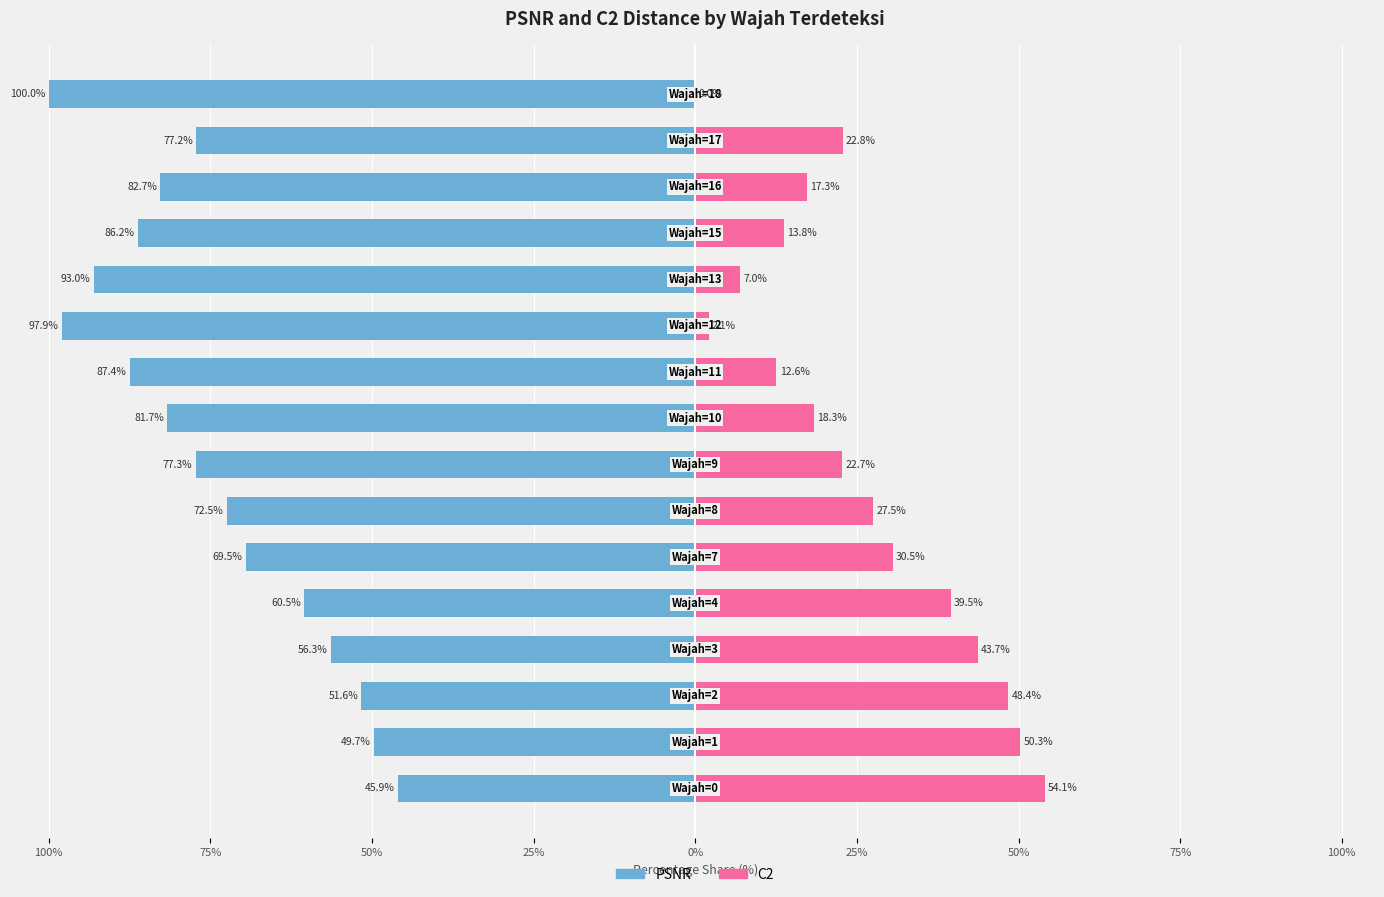

Is it true that PSNR equals -20.3 at 10?

False